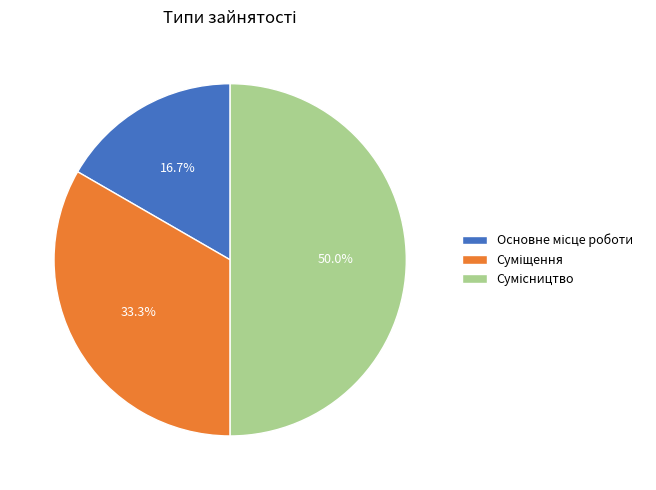

To the nearest percent, what is the difference between the Суміщення and Основне місце роботи slice percentages?

17%